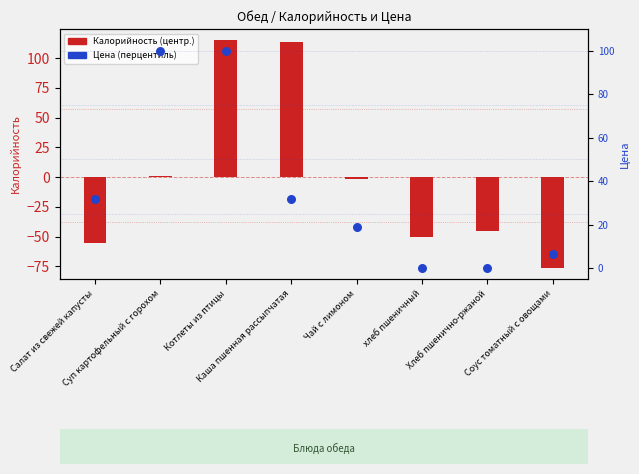

At how many categories does at least one series exceed 30?

4